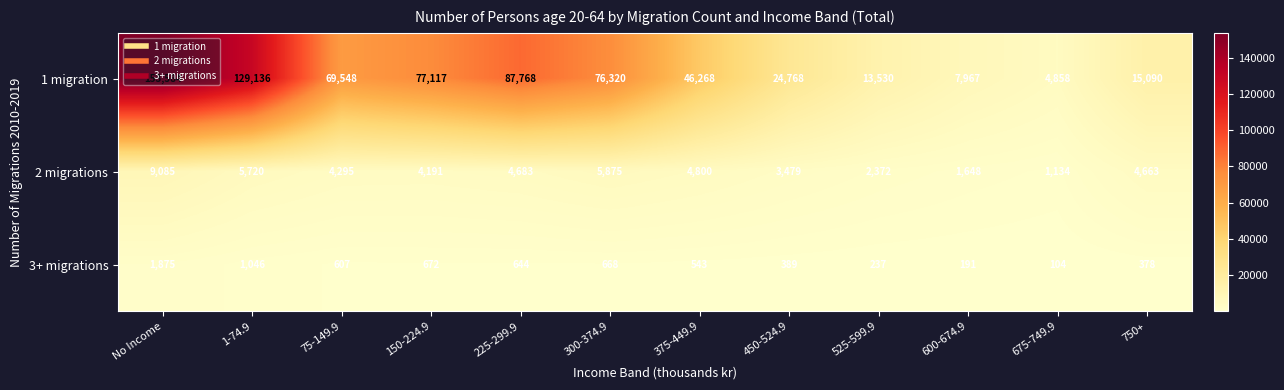

Count the number of data series in this chart.

3